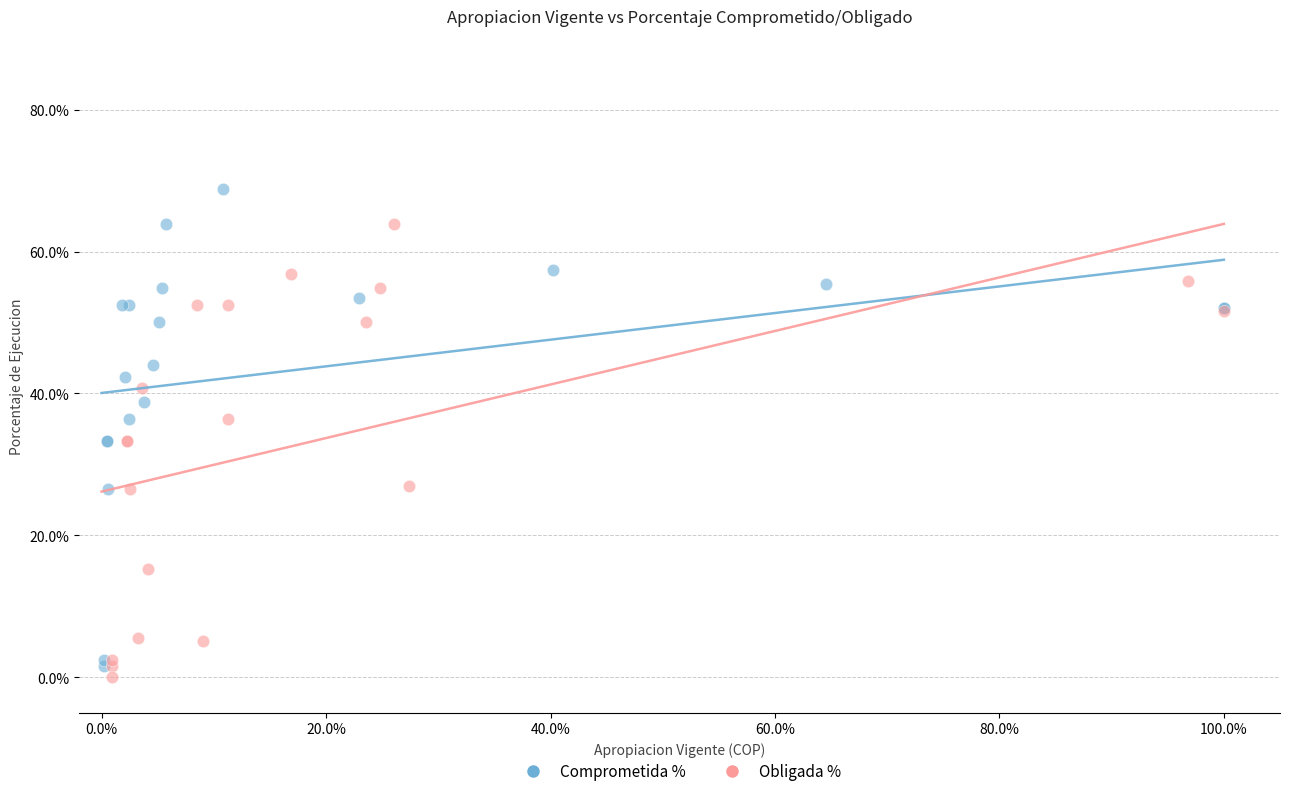

Which series reaches the minimum Y coordinate?

Obligada %